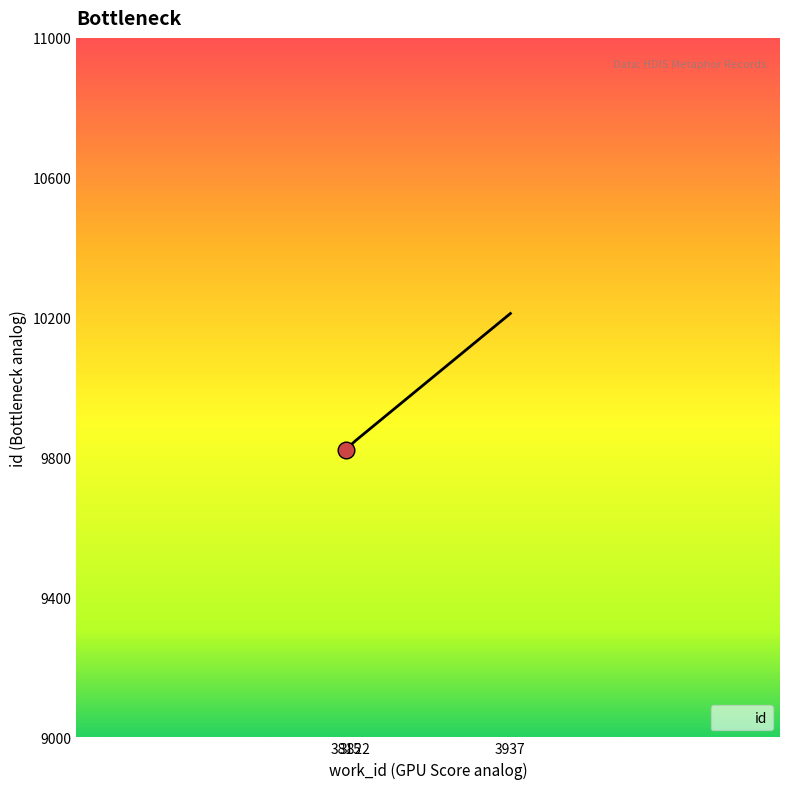

Rank the categories by value from highest to lowest.

3937, 3822, 3815